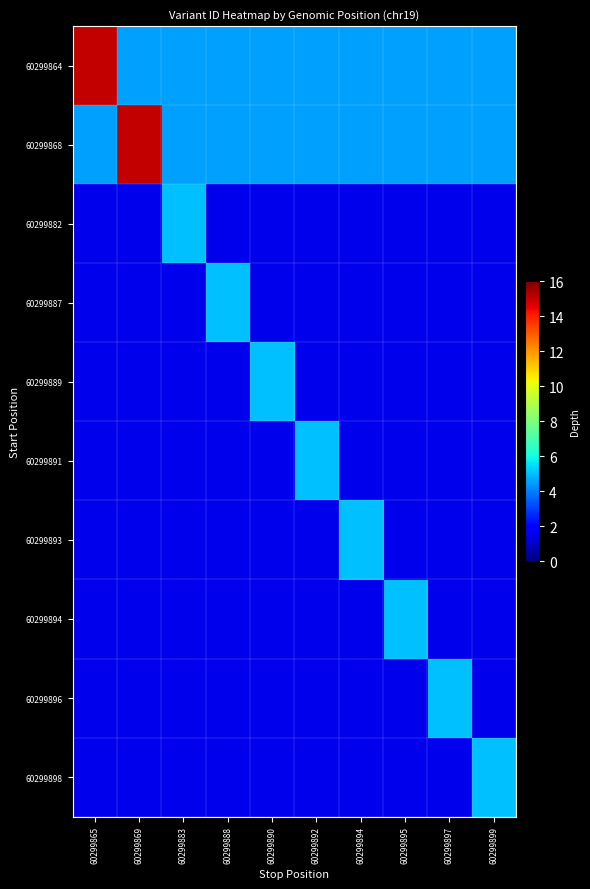

Which category has the lowest value across all series?

60299865